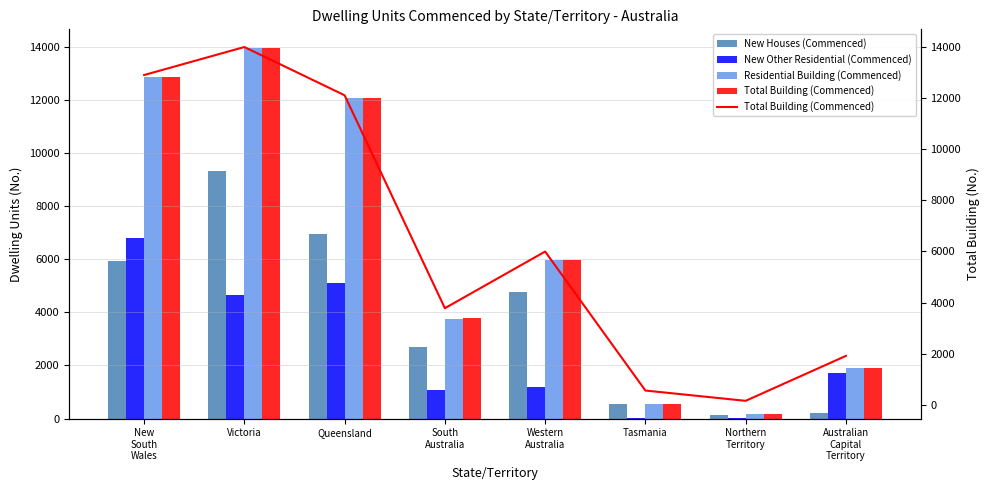

How many bars are there in each group?

4